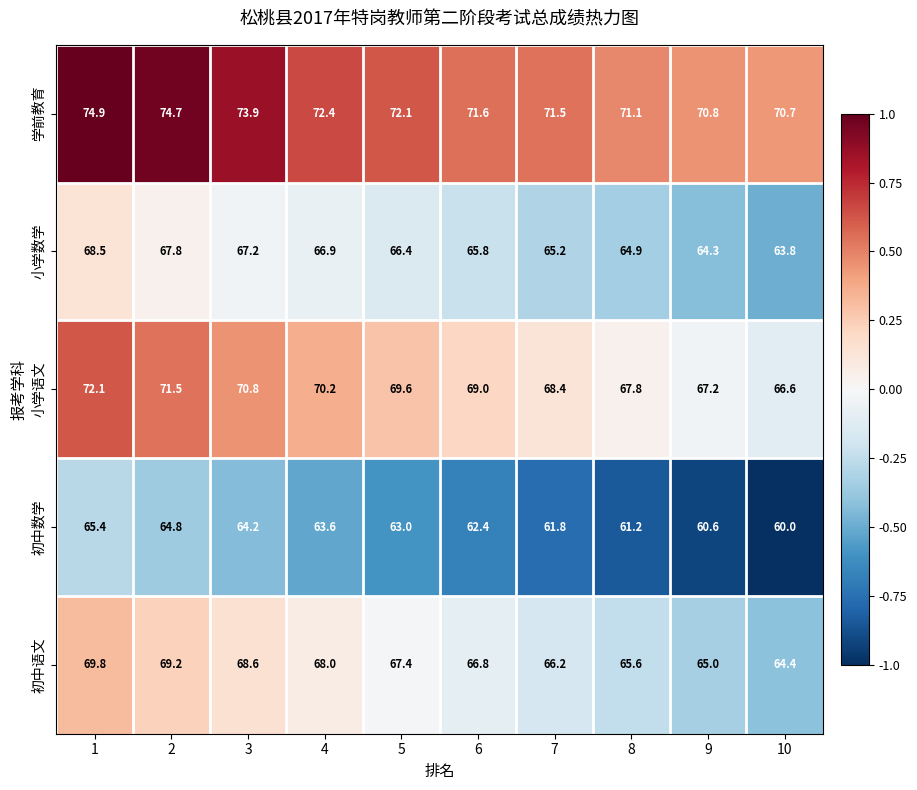

What is the minimum value shown in the chart?

60.0